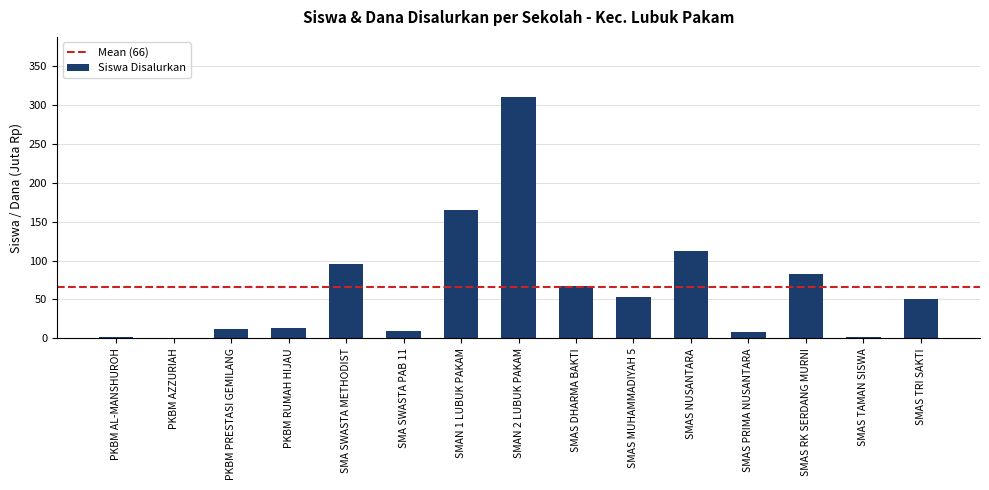

At which category does the chart reach its peak across all series?

SMAN 2 LUBUK PAKAM